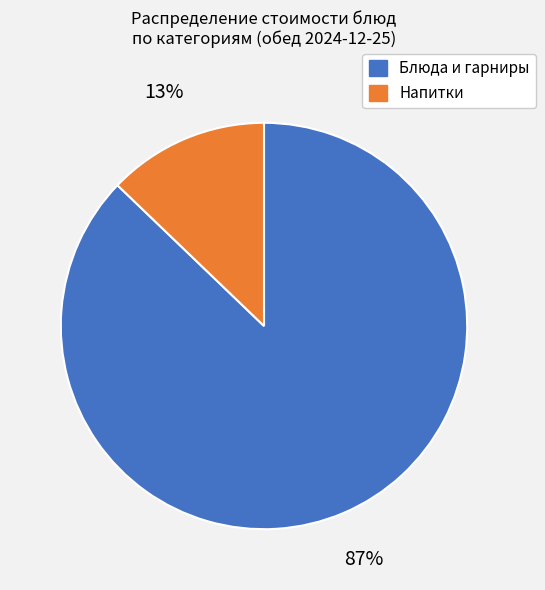

Does any single category account for the majority?

Yes